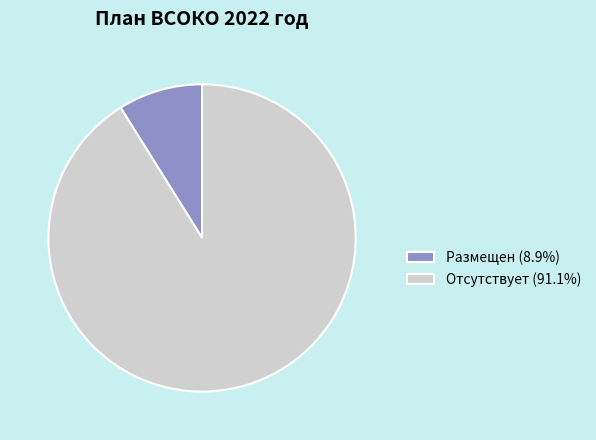

Count the number of slices in the pie.

2